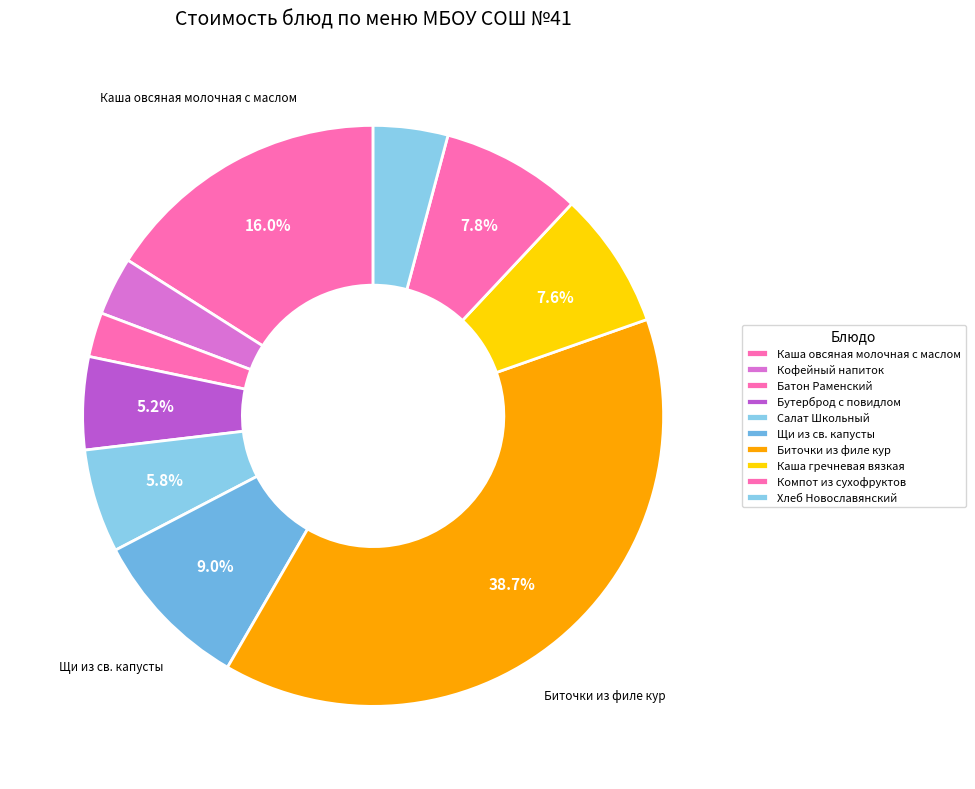

Rank the categories by value from highest to lowest.

Биточки из филе кур, Каша овсяная молочная с маслом, Щи из св. капусты, Компот из сухофруктов, Каша гречневая вязкая, Салат Школьный, Бутерброд с повидлом, Хлеб Новославянский, Кофейный напиток, Батон Раменский